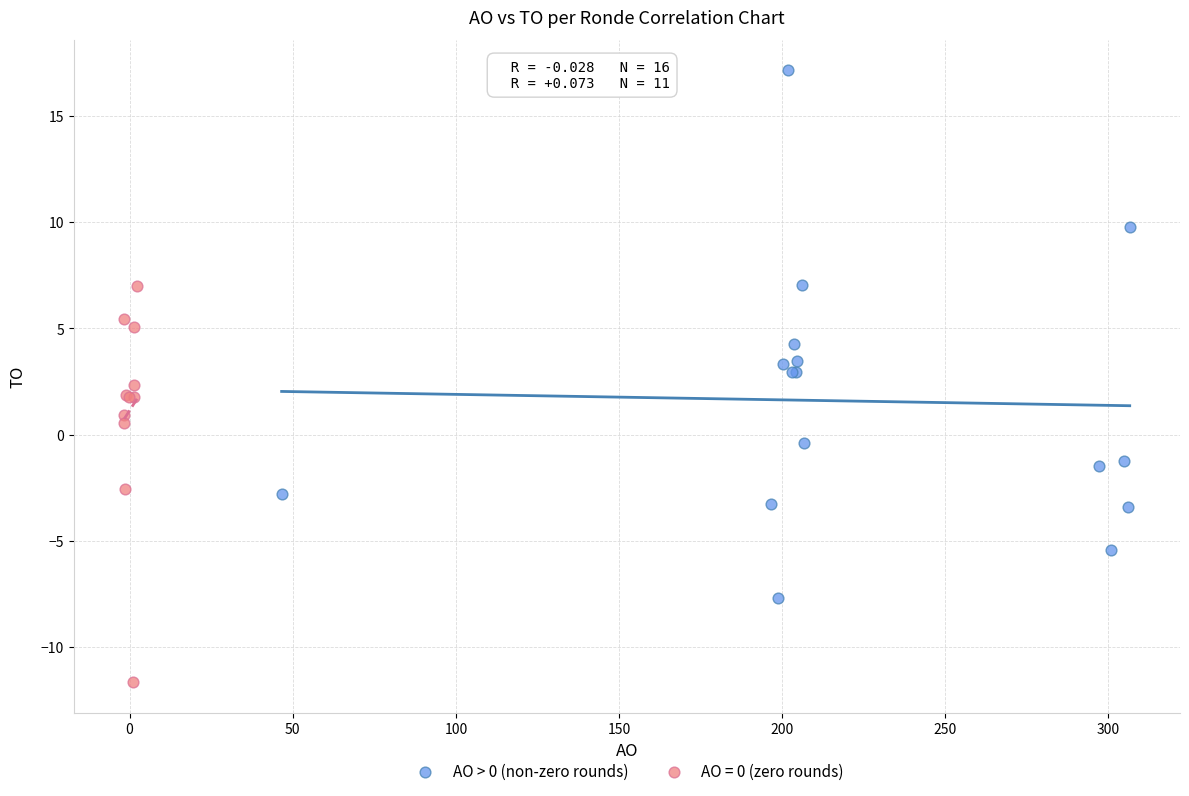

Which series reaches the maximum Y coordinate?

AO > 0 (non-zero rounds)